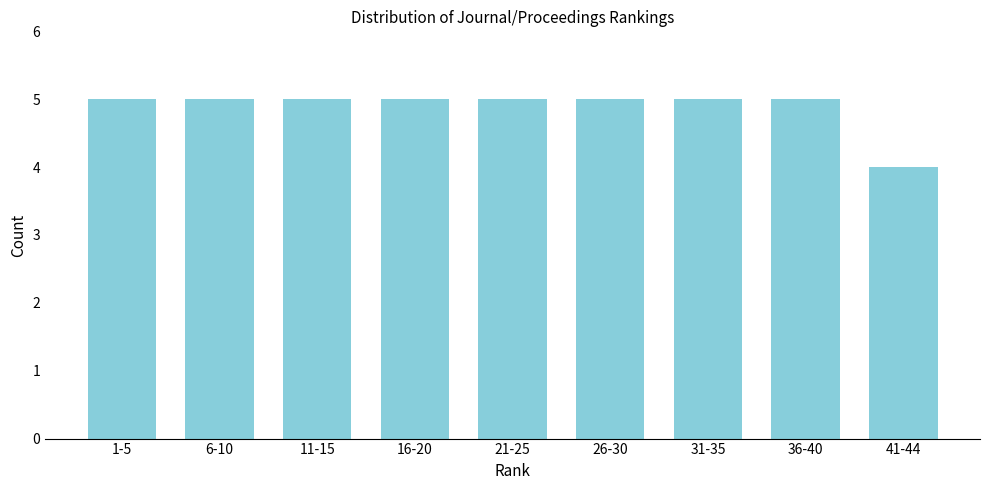

Reading right to left, transcribe all the data shown in this chart.

41-44=4	36-40=5	31-35=5	26-30=5	21-25=5	16-20=5	11-15=5	6-10=5	1-5=5